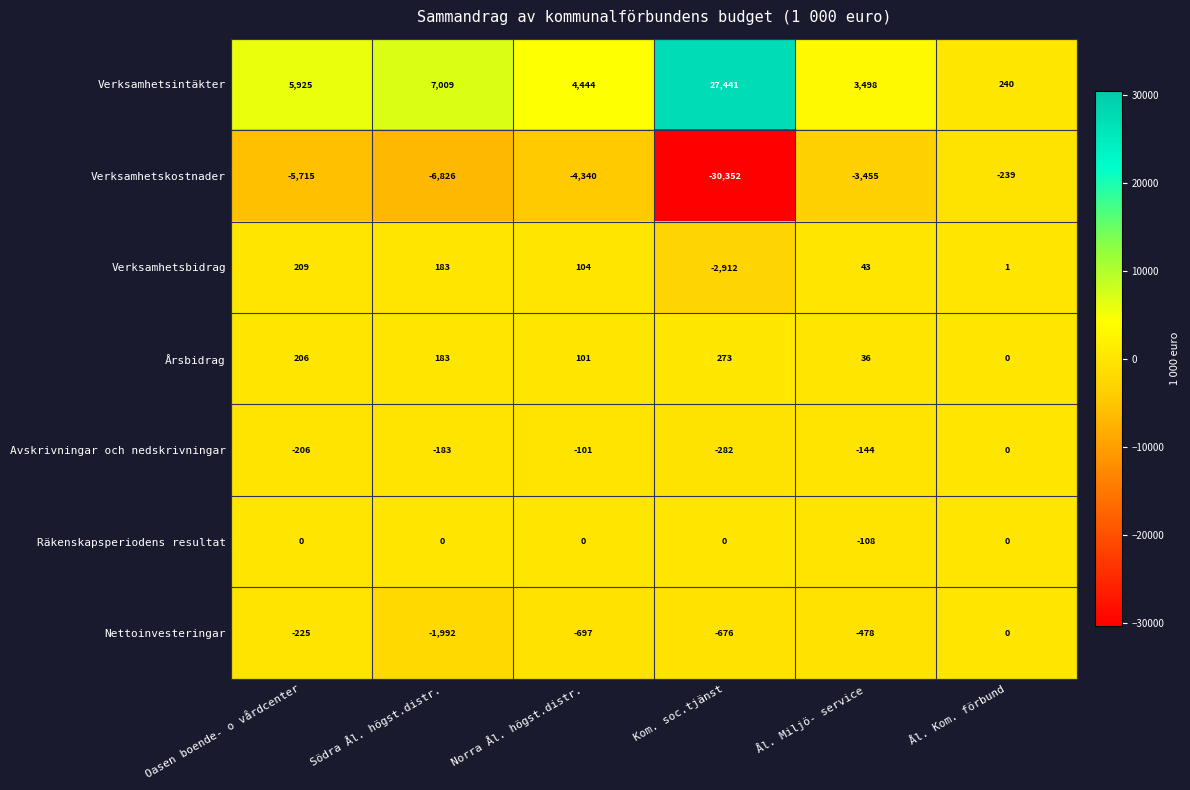

How many series are shown in this chart?

7